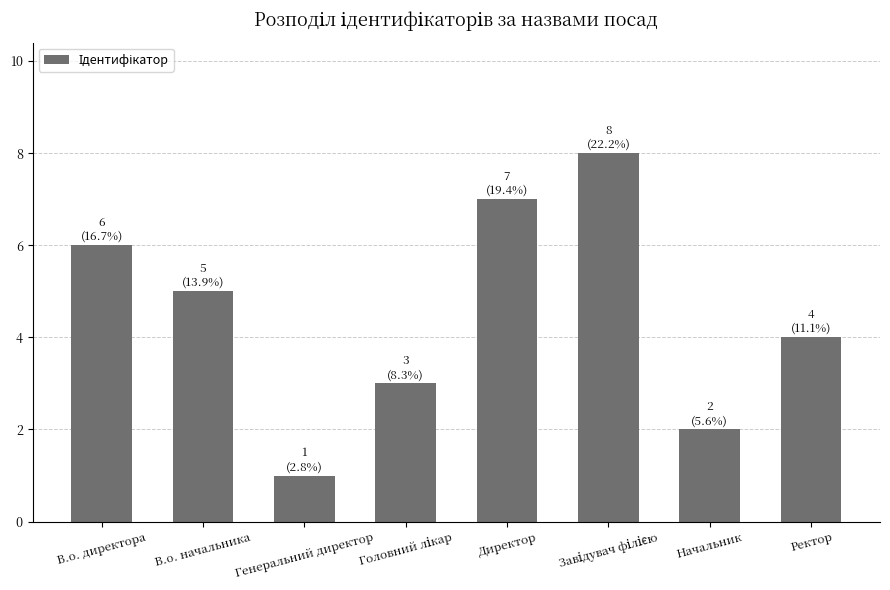

True or false: the data shows 2 at Ректор.

False